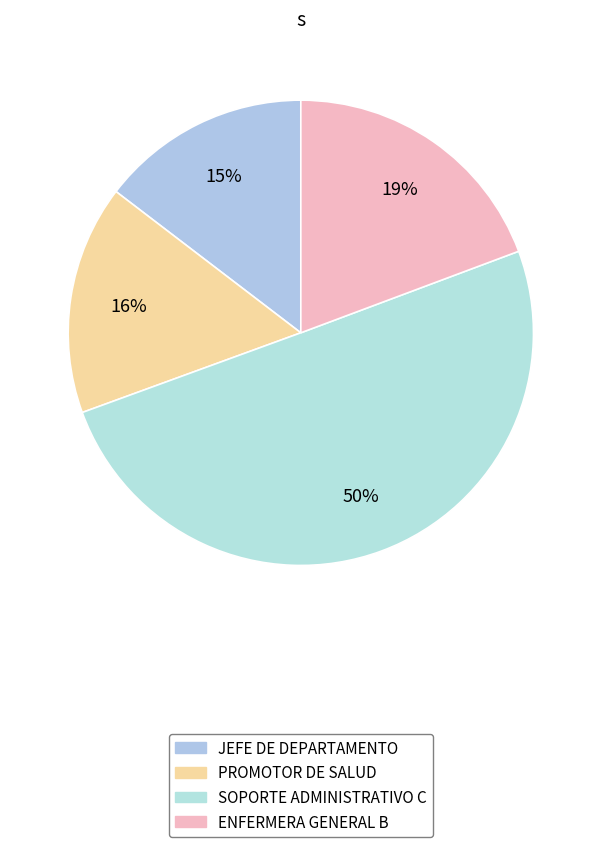

How many slices are in this pie chart?

4